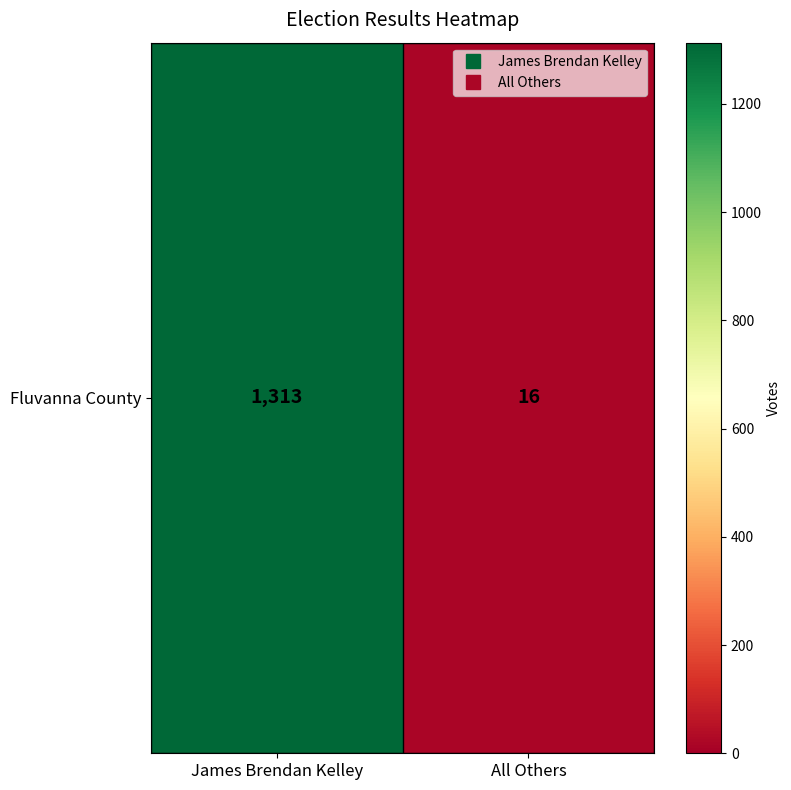

Rank the categories by value from highest to lowest.

James Brendan Kelley, All Others